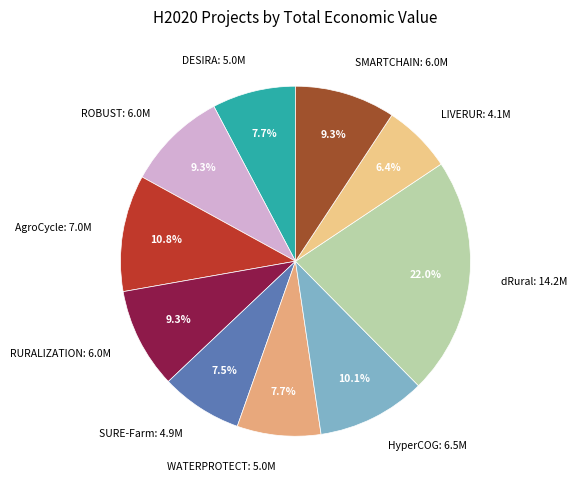

Which category has the smallest portion of the pie?

LIVERUR